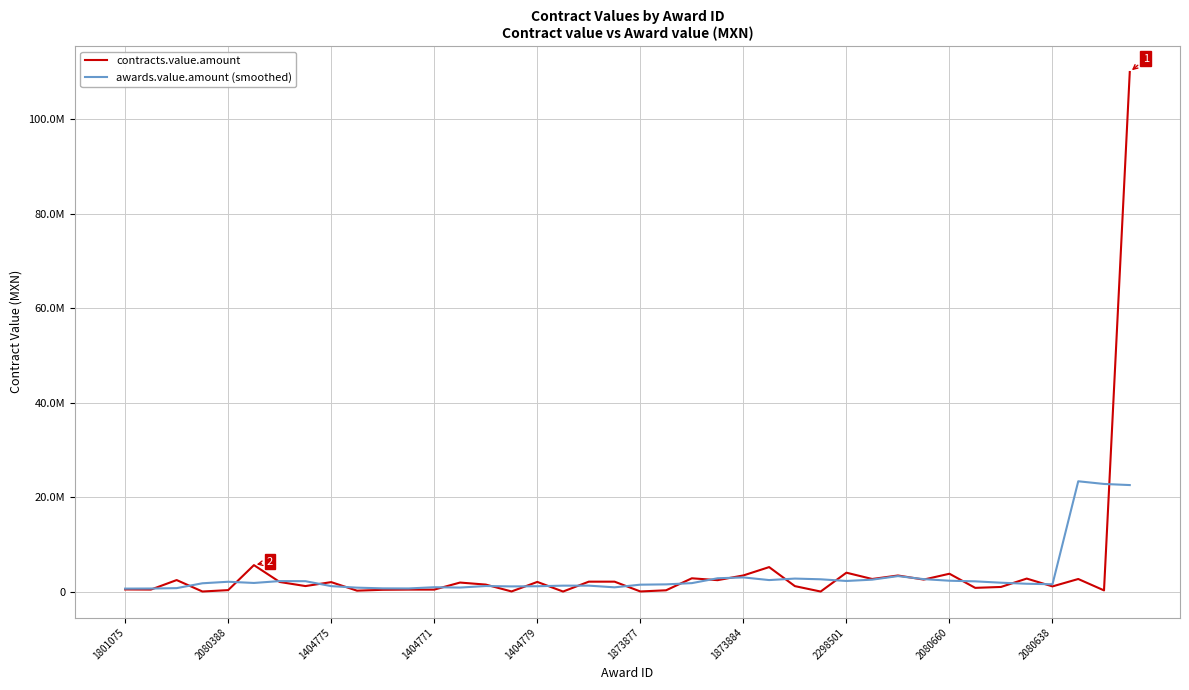

At which category does the chart reach its minimum across all series?

27